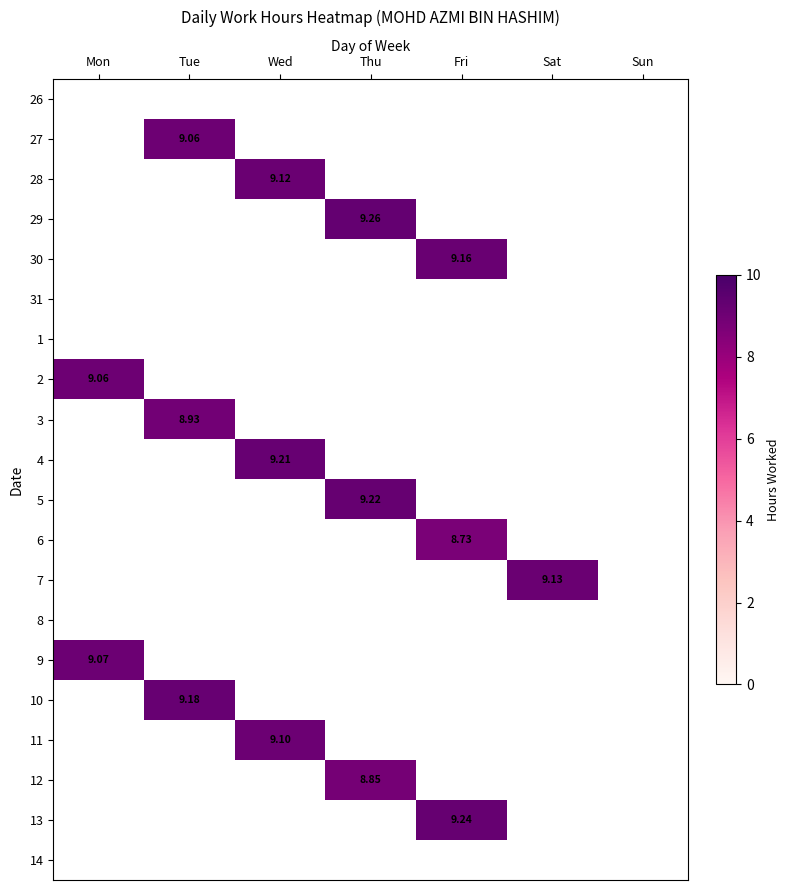

Is the value of 26 at Tue greater than the value of 30 at Fri?

No